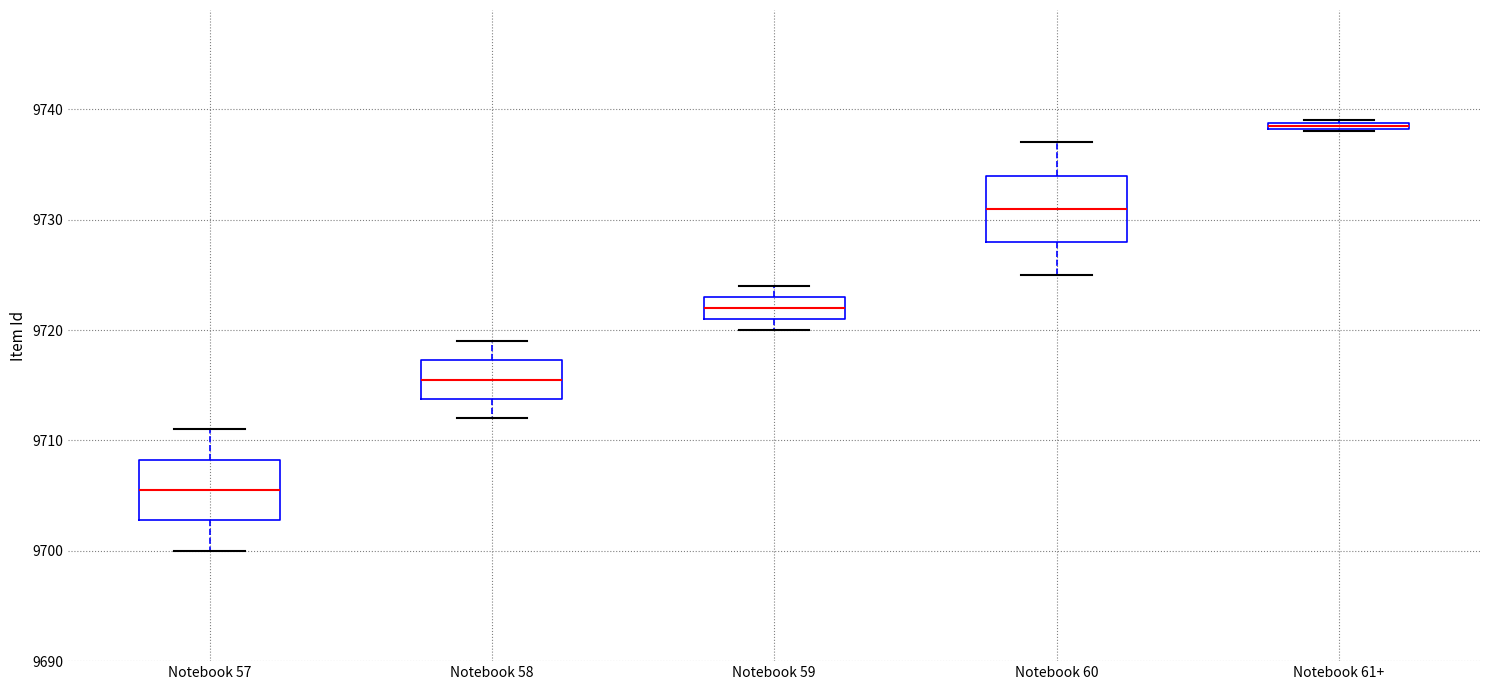

Which box has the highest median line?

Notebook 61+